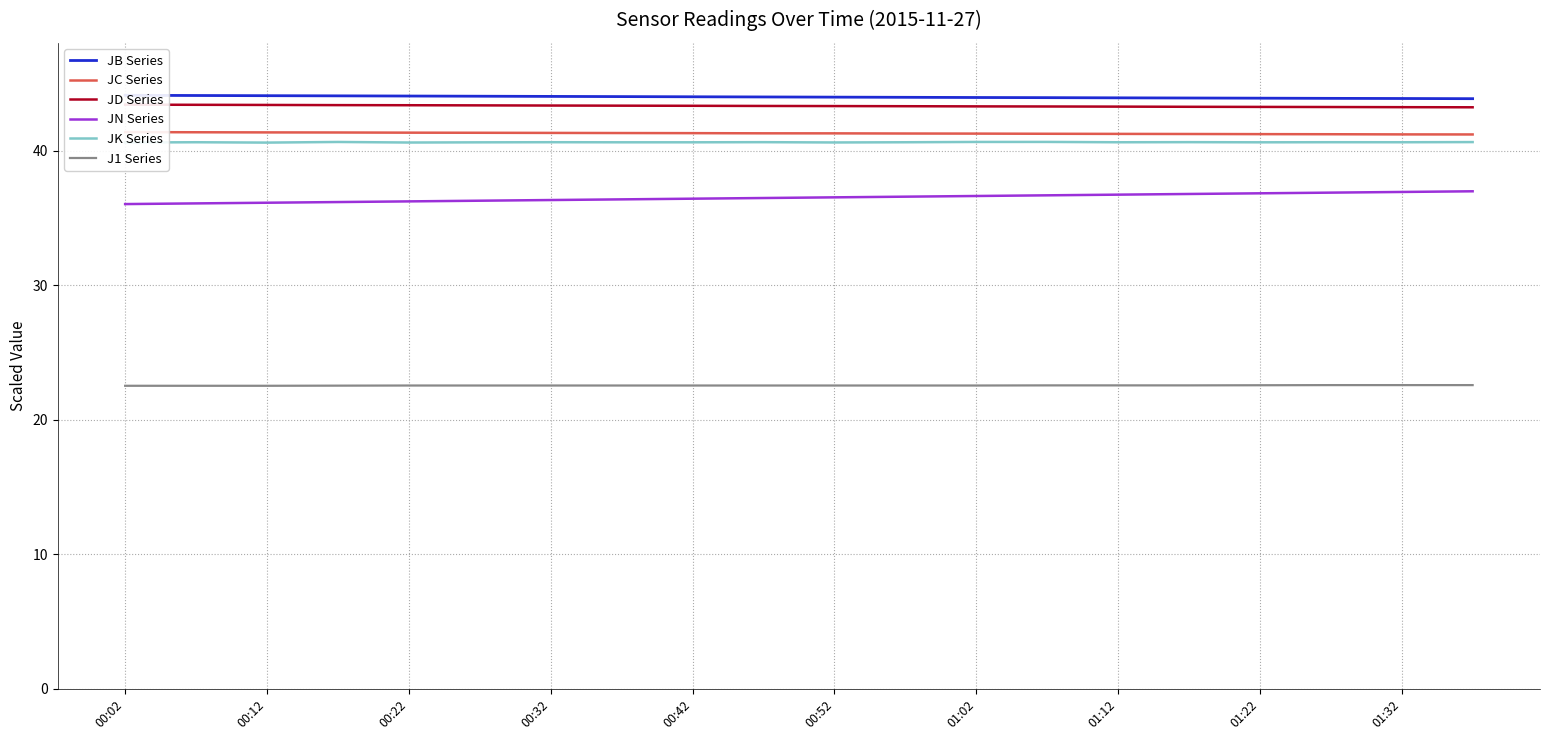

What is the maximum value for JB Series?

44.1